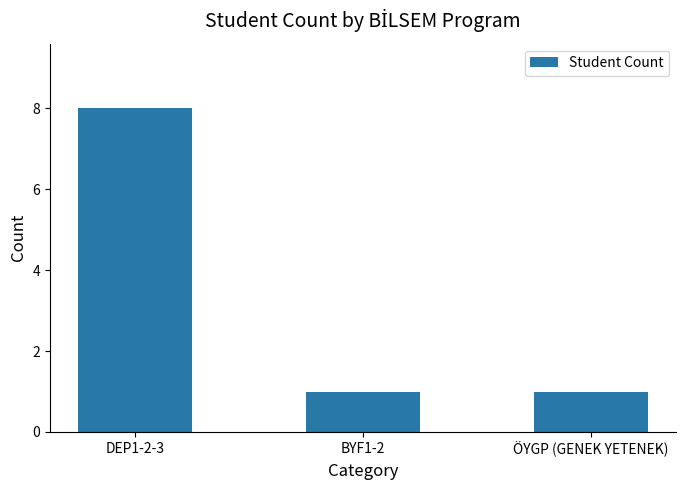

The chart shows a value of 1 at BYF1-2. True or false?

True